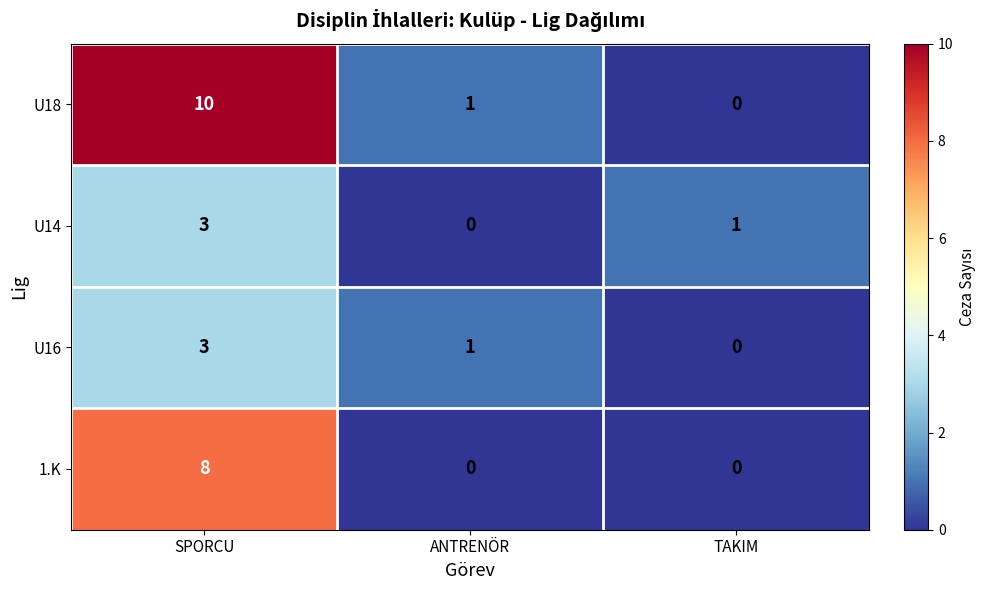

Which category has the highest value across all series?

SPORCU